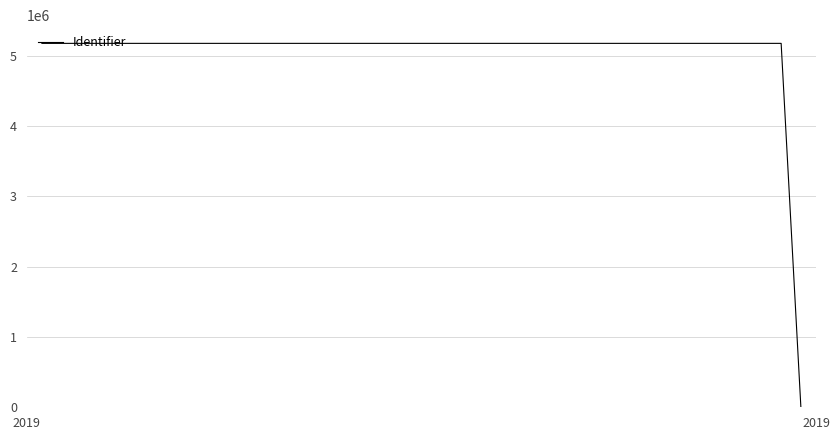

What is the difference between the second highest and minimum values?

5177976